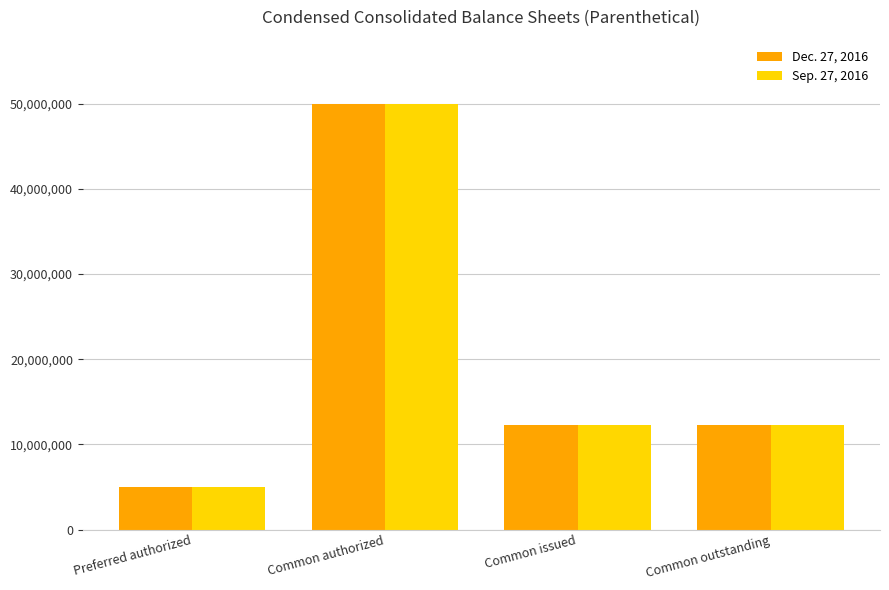

Reading right to left, extract all data points from this chart.

Dec. 27, 2016: Common outstanding=12297550	Common issued=12297550	Common authorized=50000000	Preferred authorized=5000000
Sep. 27, 2016: Common outstanding=12282625	Common issued=12282625	Common authorized=50000000	Preferred authorized=5000000